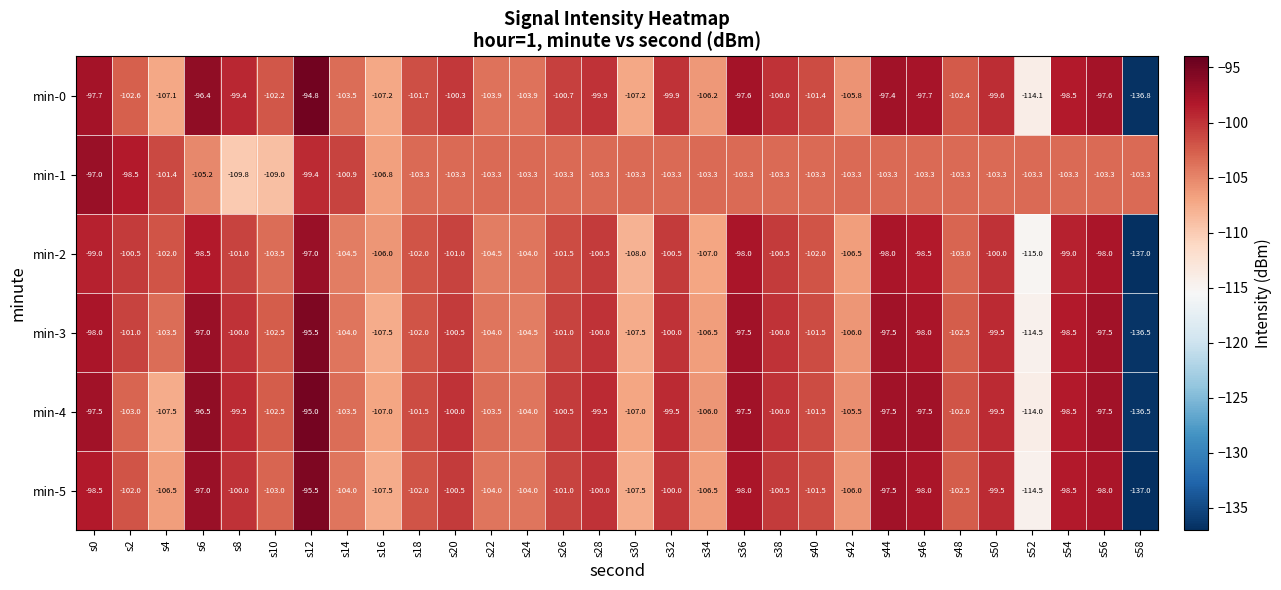

Which series has the largest total across all categories?

min-4